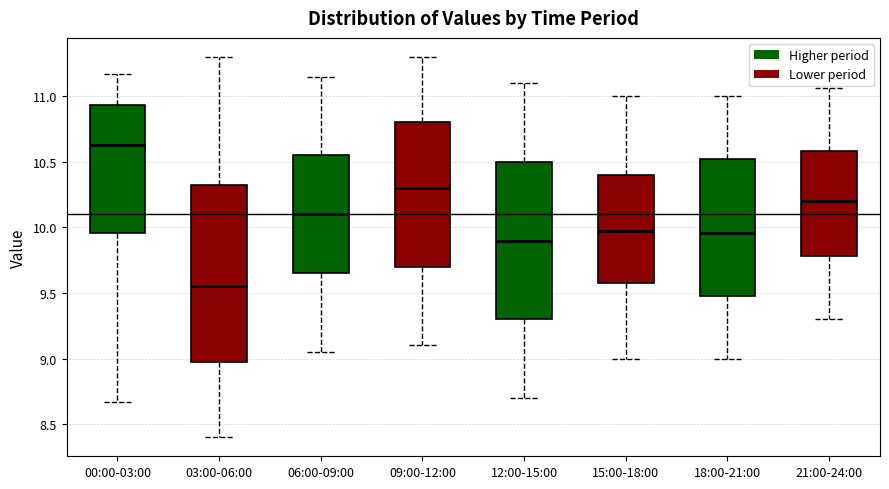

Comparing the boxes themselves (not the whiskers), which one is the tallest?

03:00-06:00